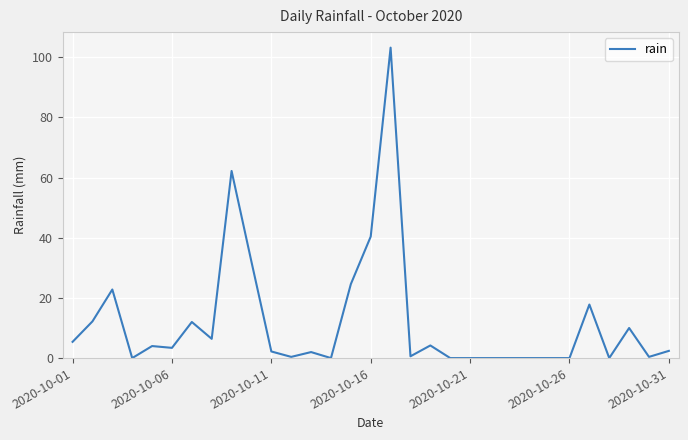

What is the difference between the maximum and minimum values?

103.2